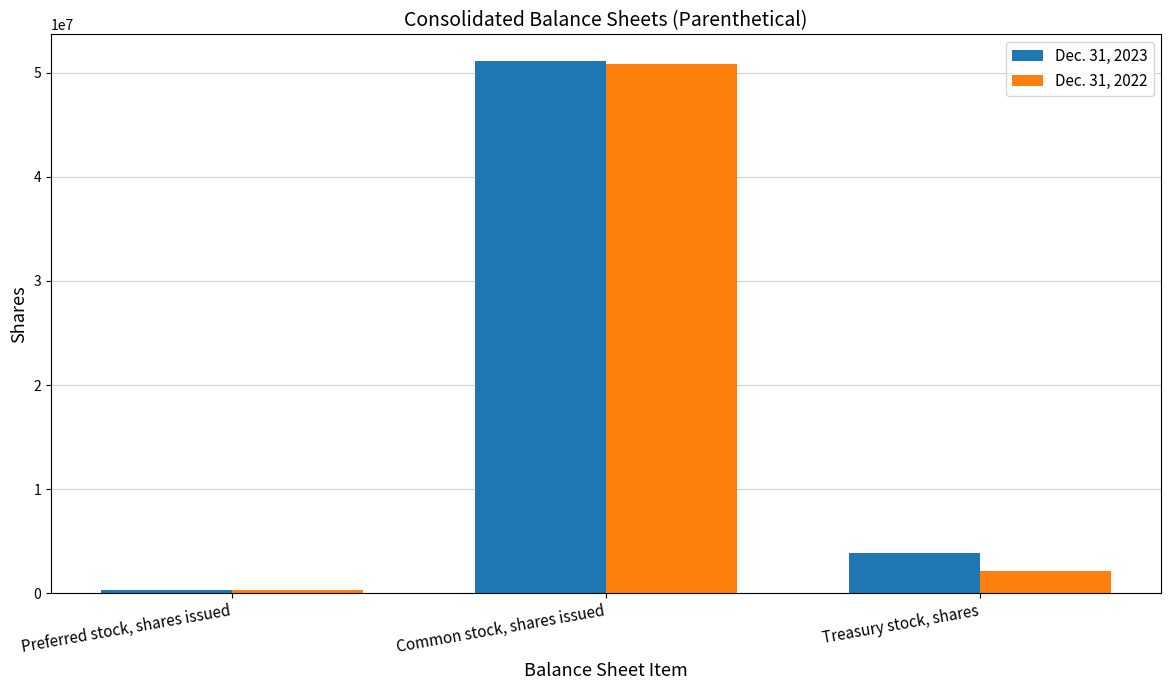

What is the label of the 3rd bar from the right?

Preferred stock, shares issued